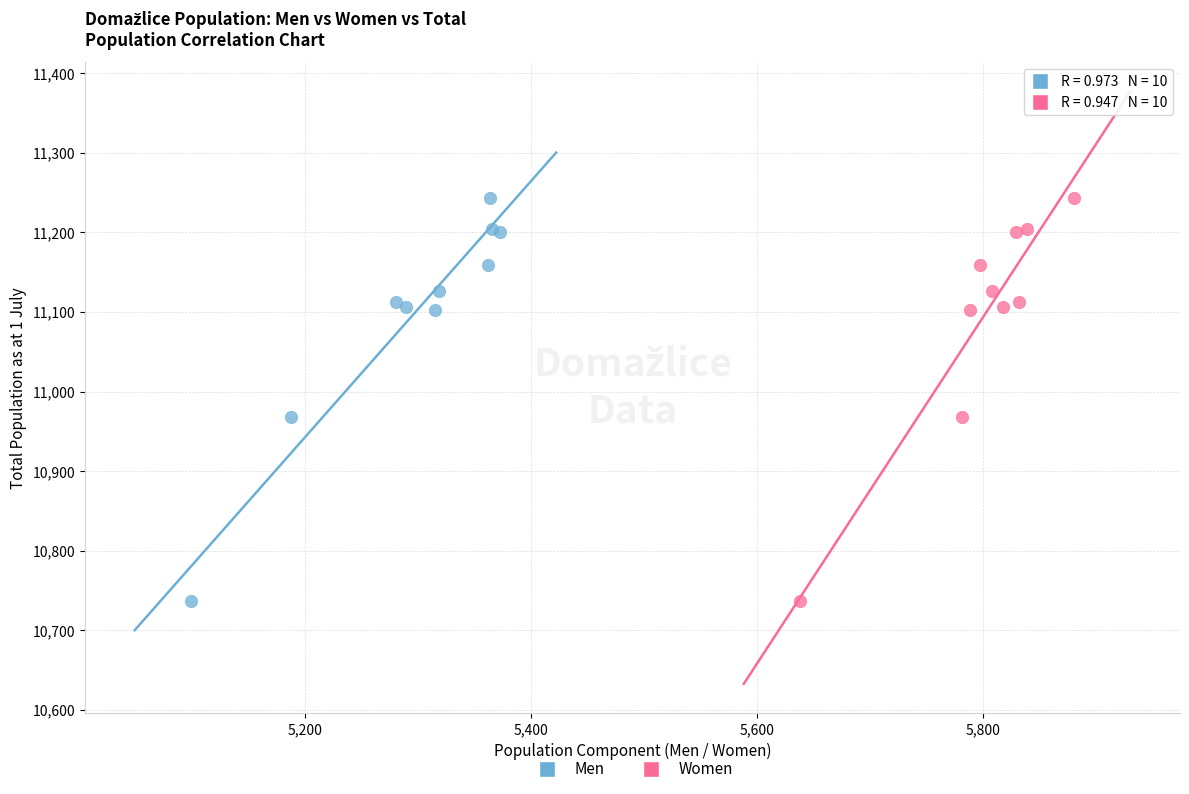

What are all the series names shown in the legend?

Men, Women